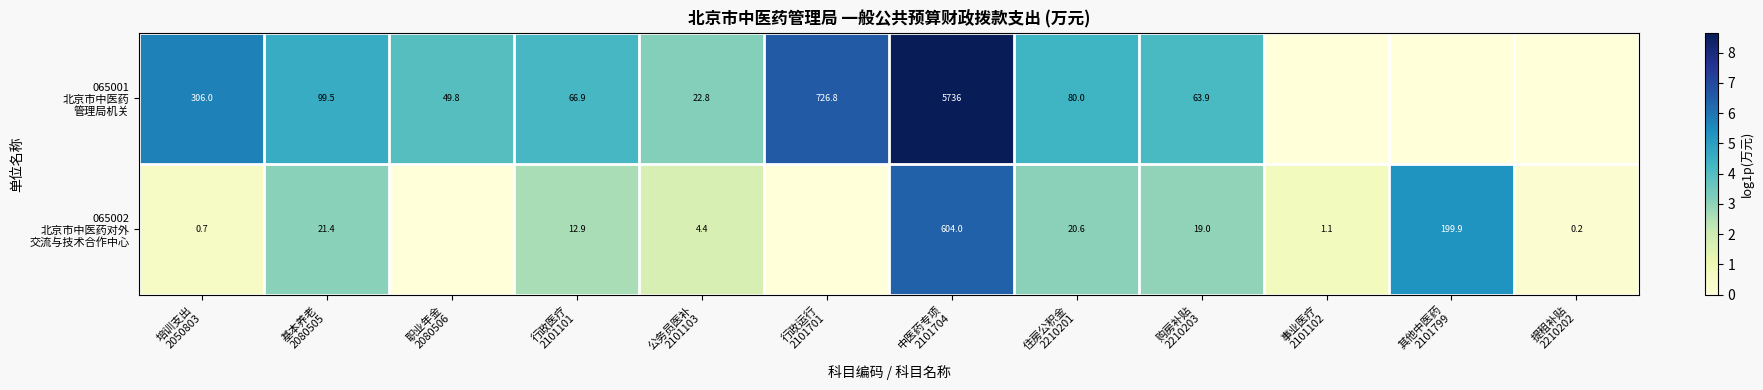

Which series has the largest range (max minus min)?

065001 北京市中医药 管理局机关